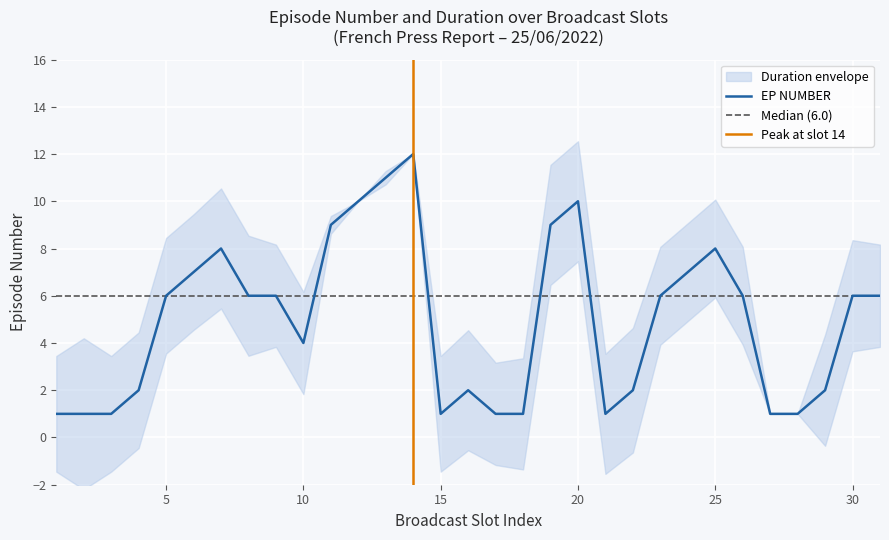

How many lines are shown in the chart?

1